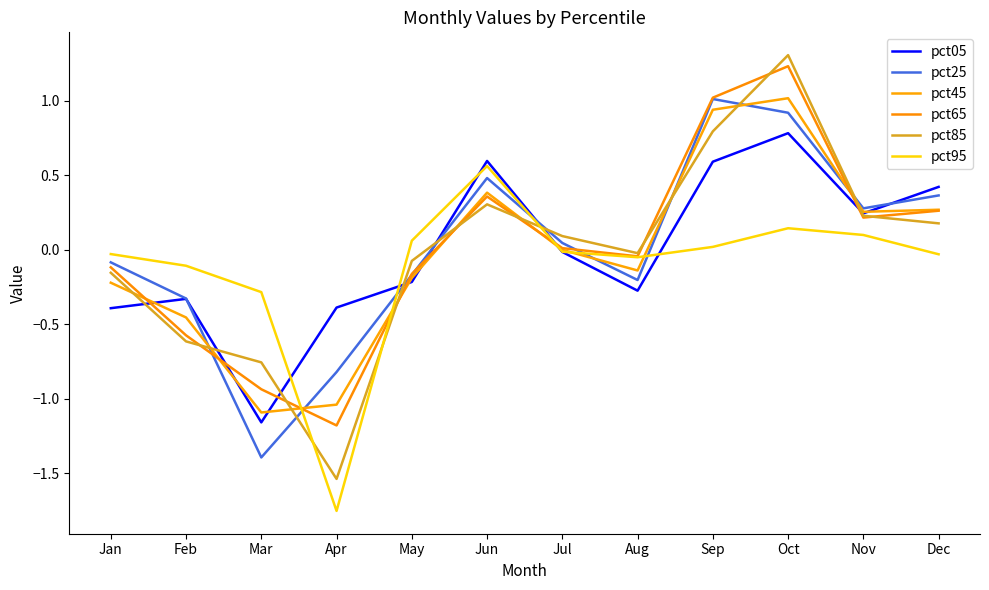

What are all the series names shown in the legend?

pct05, pct25, pct45, pct65, pct85, pct95